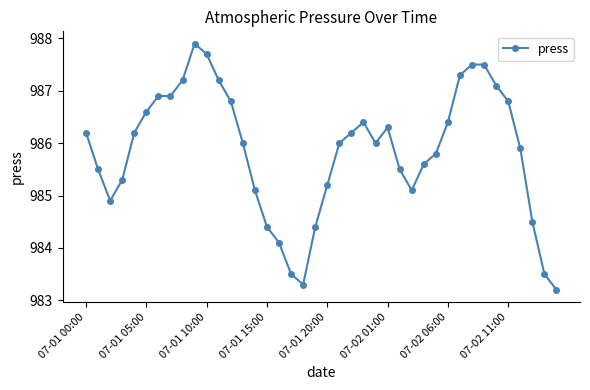

What is the difference between the maximum and second lowest values?

4.6